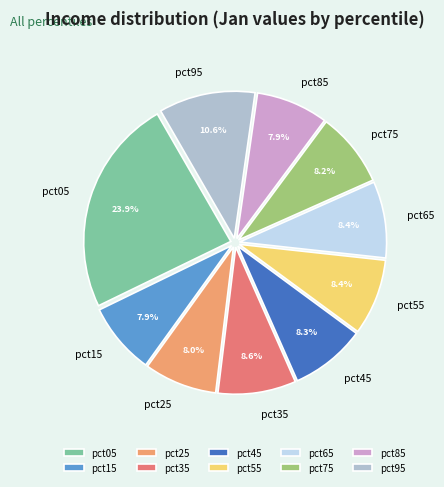

Between pct05 and pct75, which is larger?

pct05